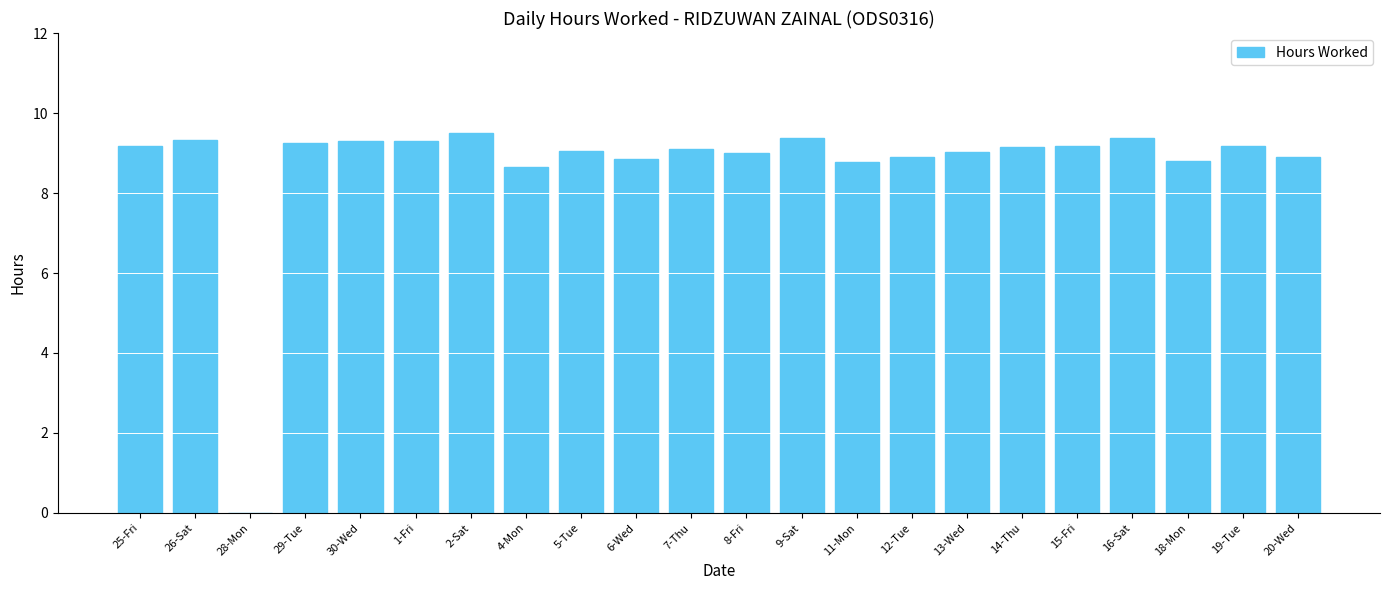

The chart shows a value of 9.2 at 19-Tue. True or false?

True